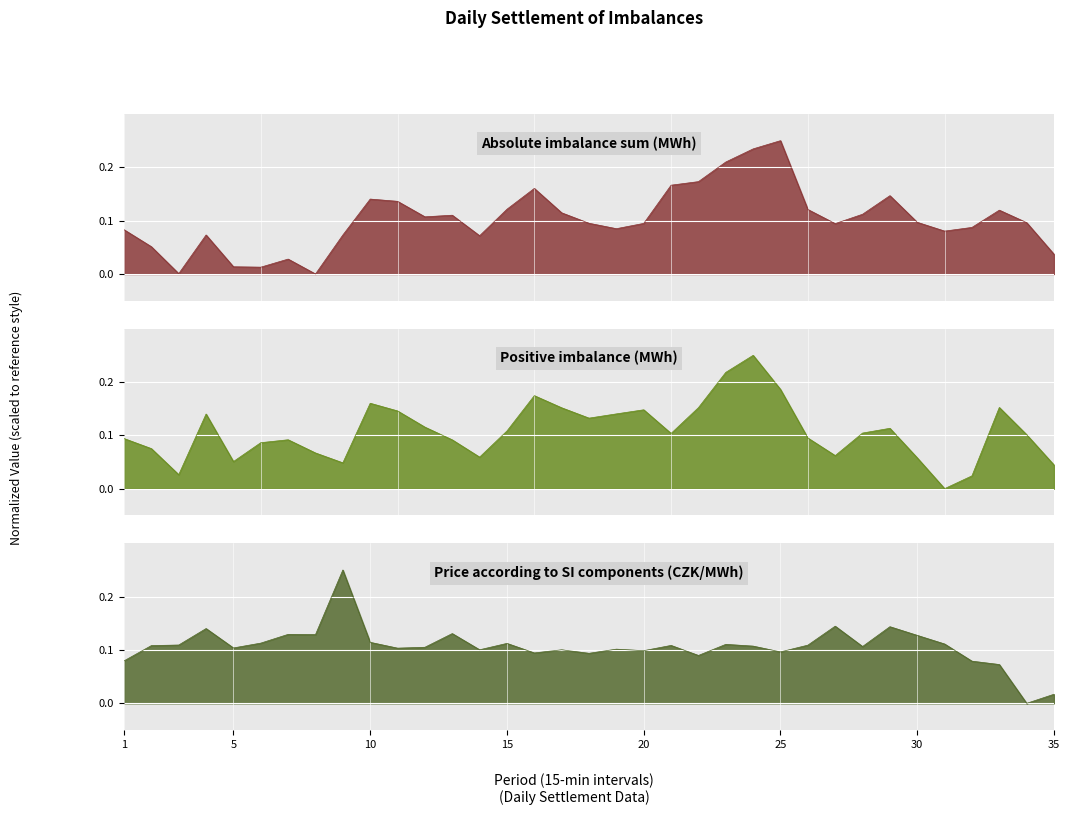

In Positive imbalance (MWh), how many points are lower than both neighbors (excluding endpoints)?

8